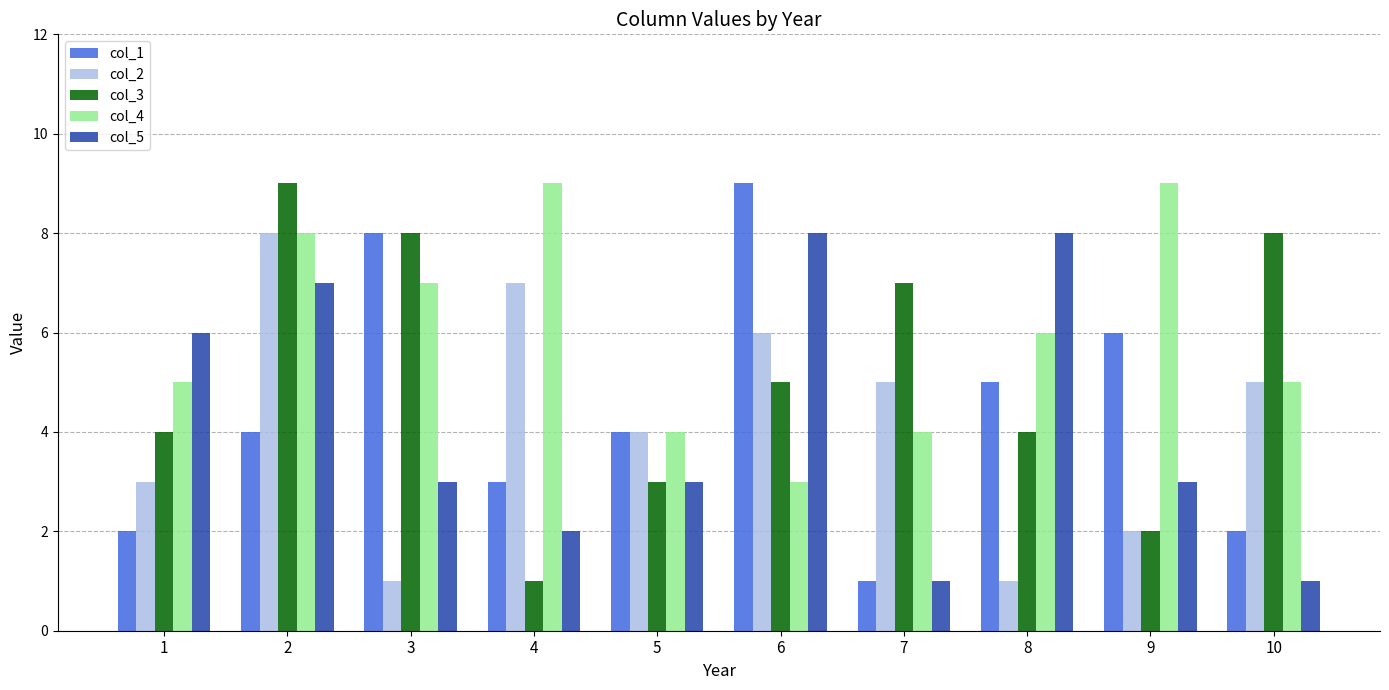

Is it true that col_1 equals 2 at 2?

False